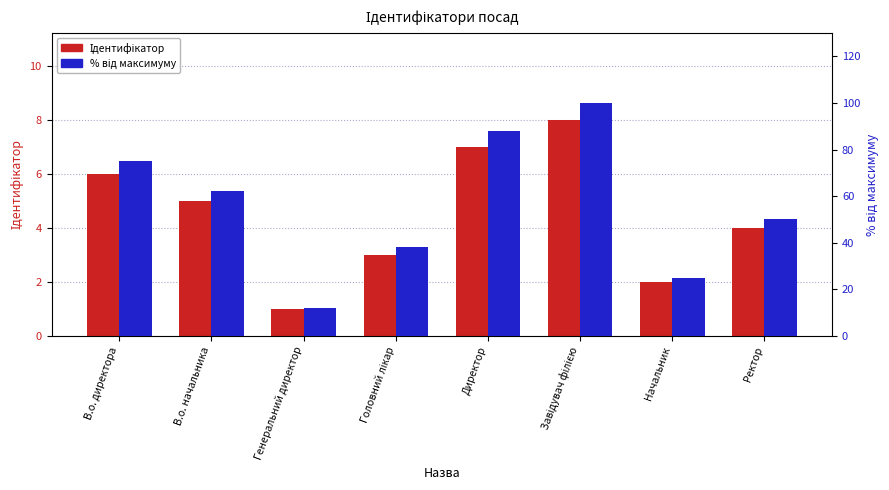

Is it true that % від максимуму equals 57 at Директор?

False